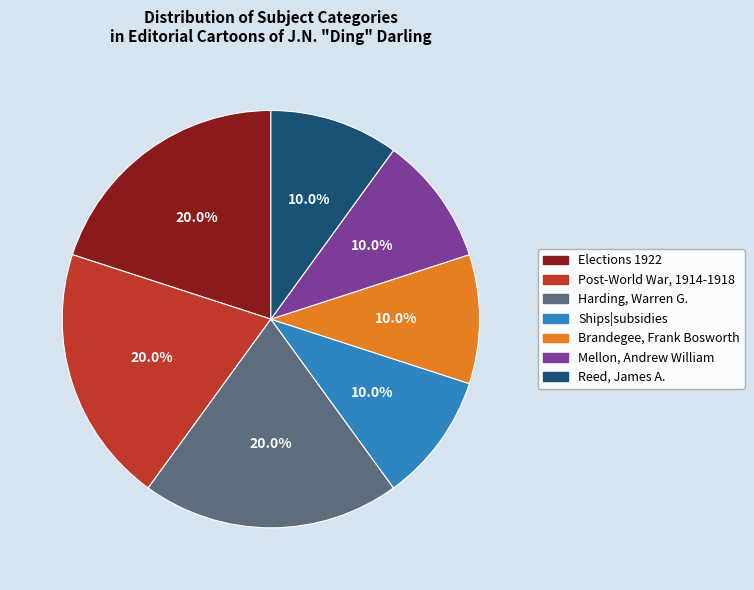

What is the ratio of the value at Elections 1922 to the value at Brandegee, Frank Bosworth?

2.0